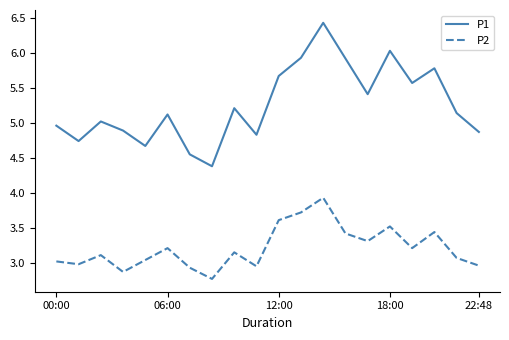

Which series has the widest spread of values?

P1